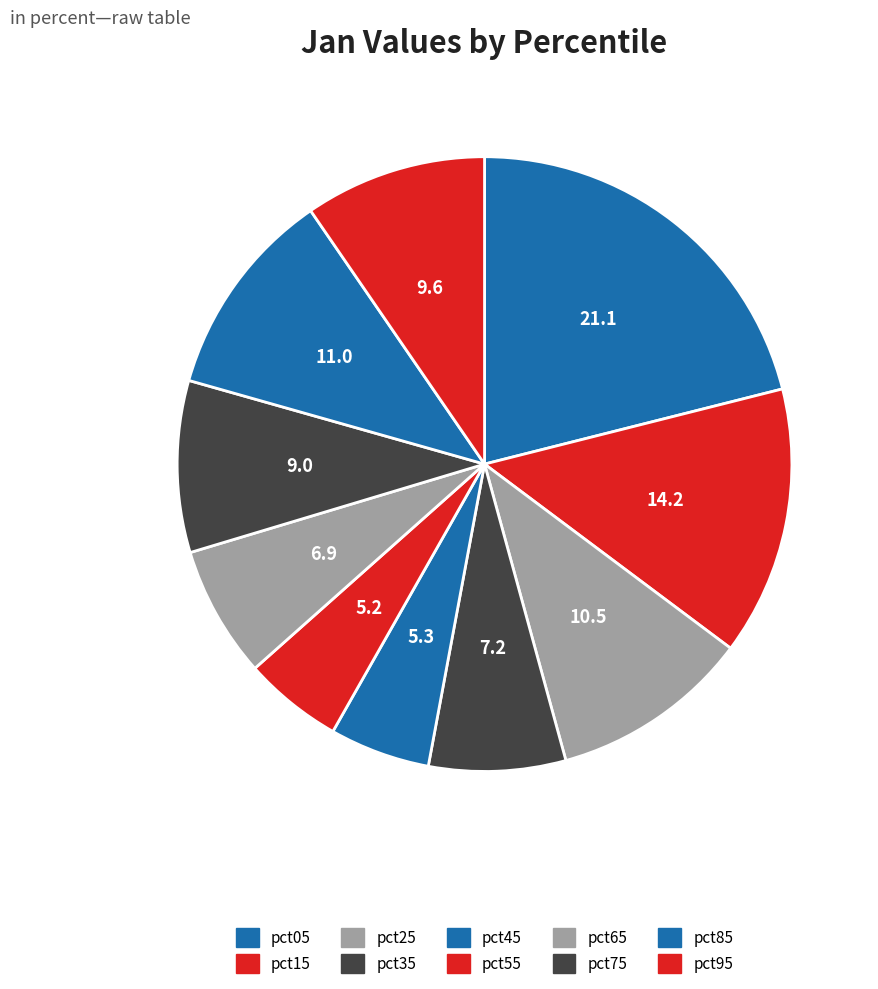

What percentage is the pct05 slice, to the nearest percent?

21%